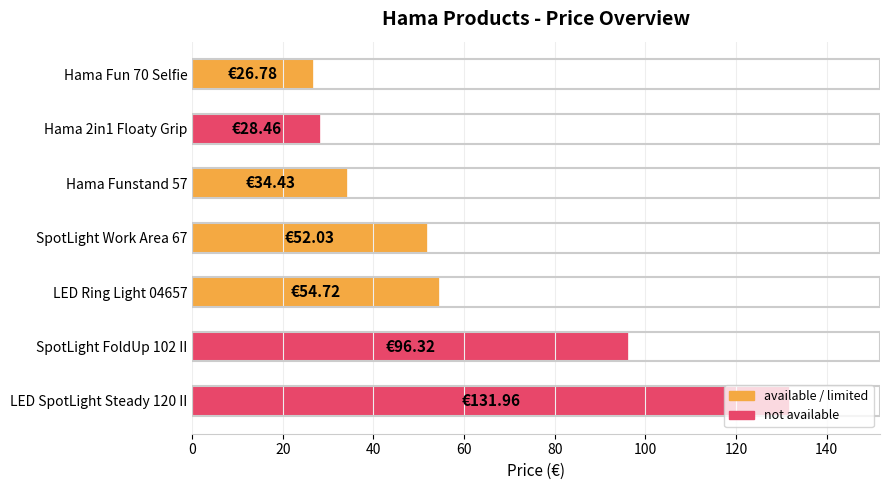

What is the difference between the second highest and second lowest values?

67.9